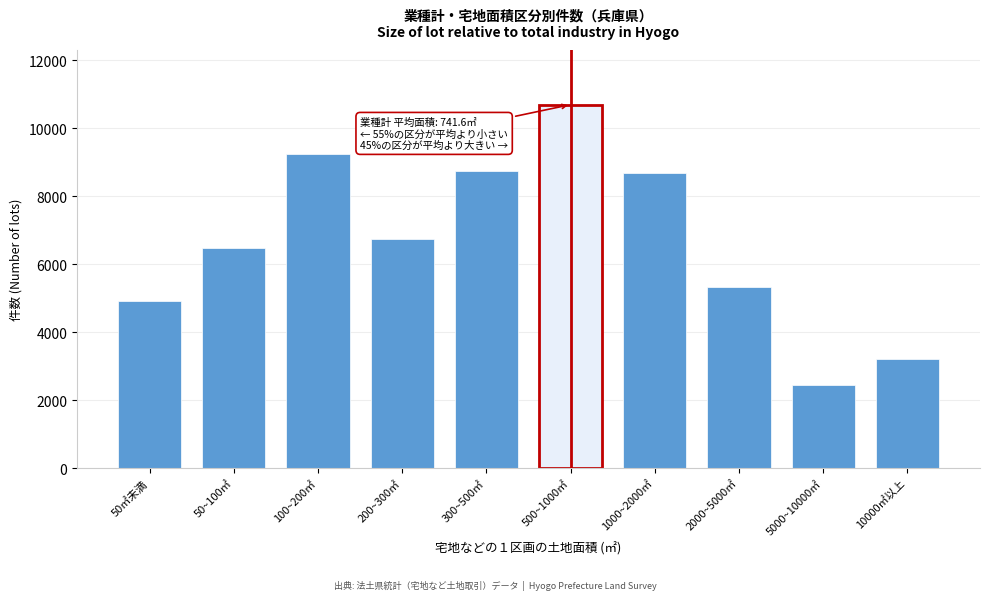

Reading left to right, extract all data points from this chart.

50㎡未満=4930	50~100㎡=6490	100~200㎡=9260	200~300㎡=6740	300~500㎡=8760	500~1000㎡=10700	1000~2000㎡=8680	2000~5000㎡=5330	5000~10000㎡=2440	10000㎡以上=3210